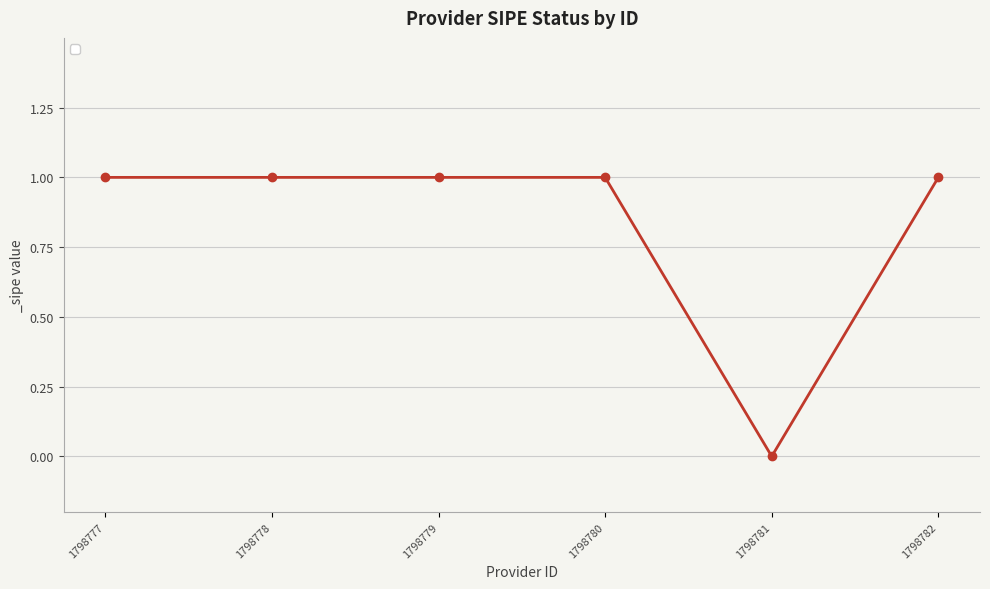

What is the approximate value at 1798779?

1